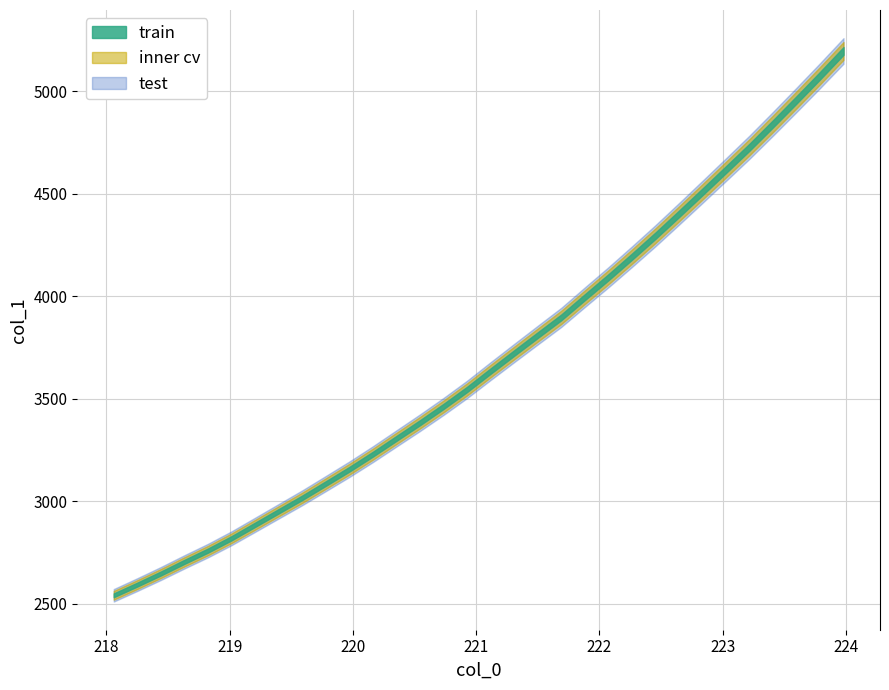

True or false: the data shows 4401.0 at 222.6447.

True